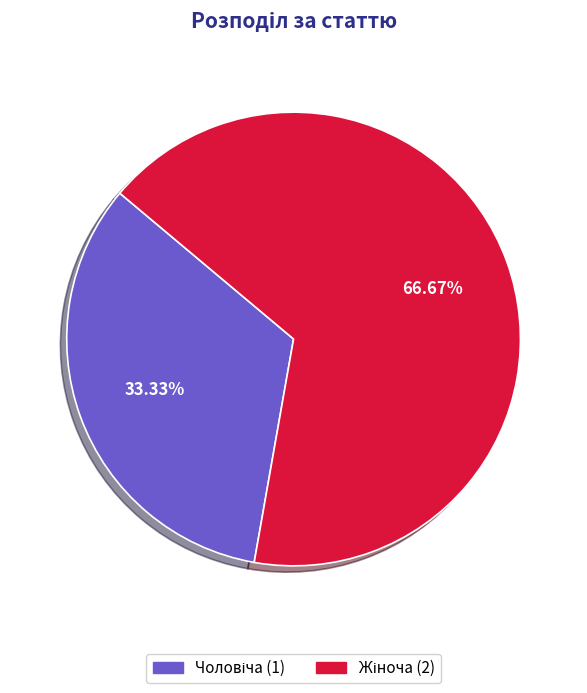

Does any single category account for the majority?

Yes